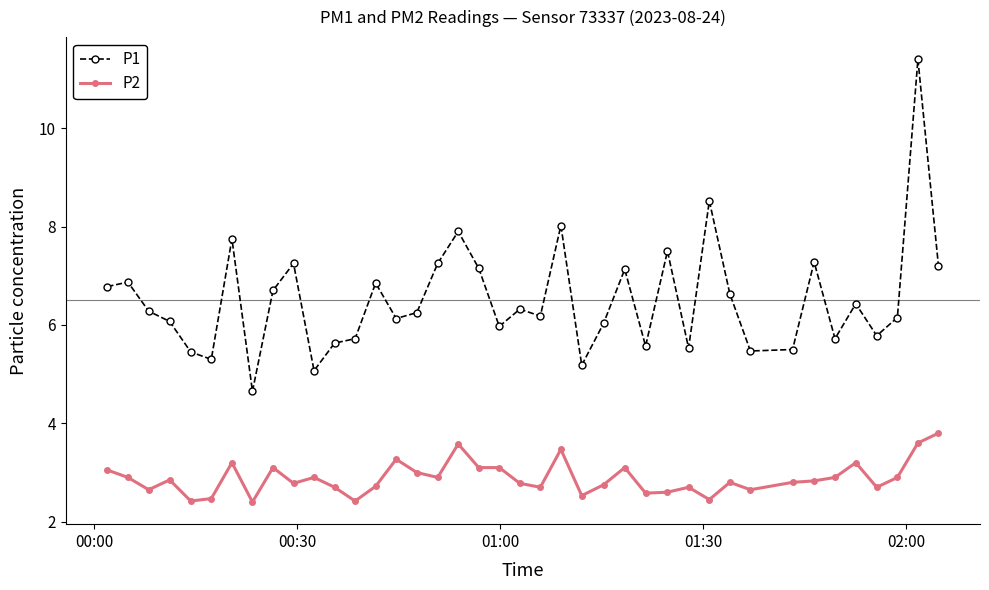

What are all the series names shown in the legend?

P1, P2